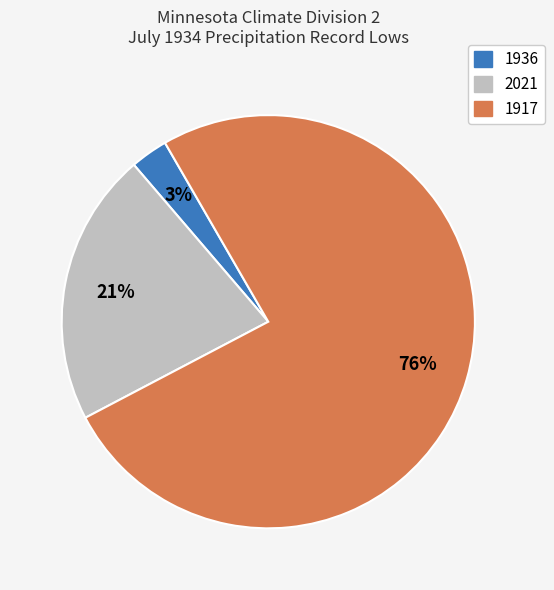

Is it true that 1917 is 1% of the pie?

False